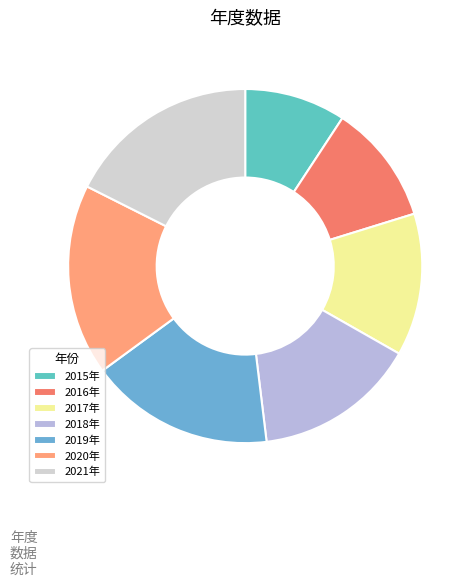

Is it true that 2017年 is 13% of the pie?

True